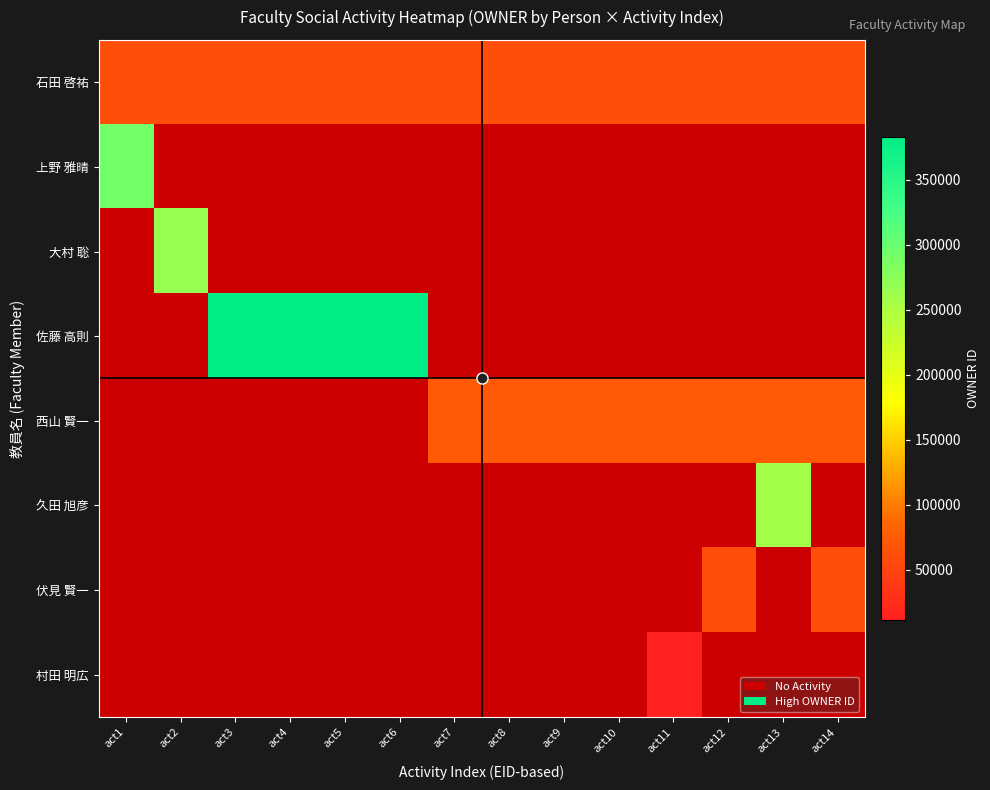

The 西山 賢一 series shows 72575 at act12. True or false?

True